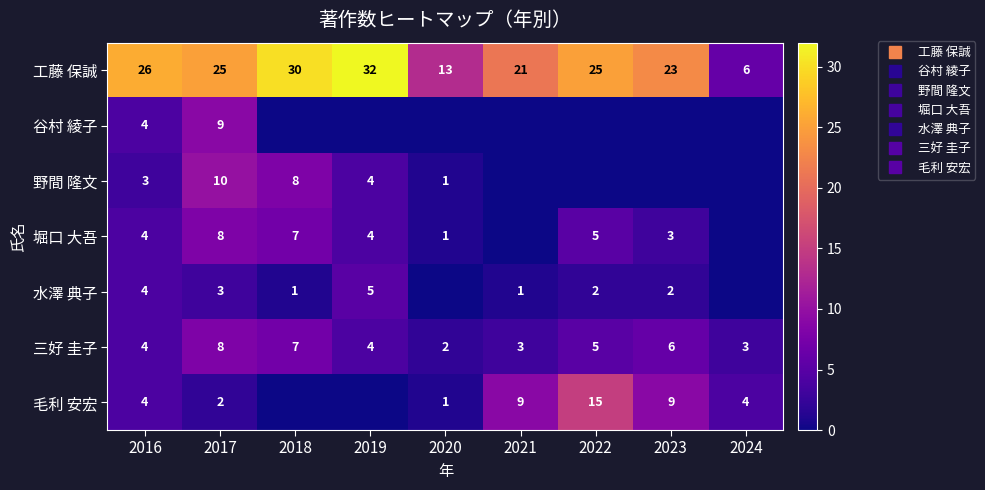

How many 谷村 綾子 values are between 0 and 1?

7